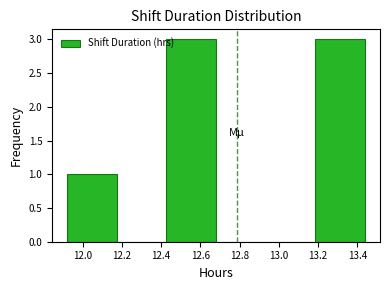

Reading left to right, transcribe this chart: for each bar, give the range it covers on the x-axis and its height. Neither the bar edges nor the heights are printed on the chart, so give them approximately, as read against the axes.

11.92 to 12.18: 1
12.18 to 12.42: 0
12.42 to 12.68: 3
12.68 to 12.94: 0
12.94 to 13.18: 0
13.18 to 13.44: 3